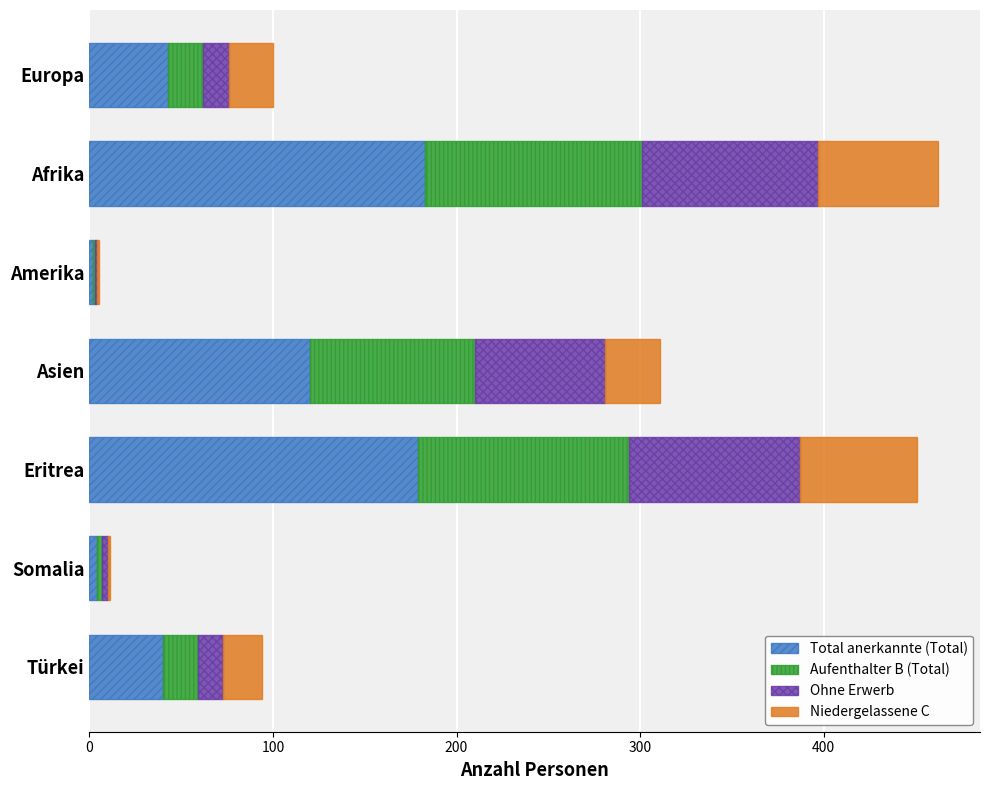

What is the total value across all series at Eritrea?

451